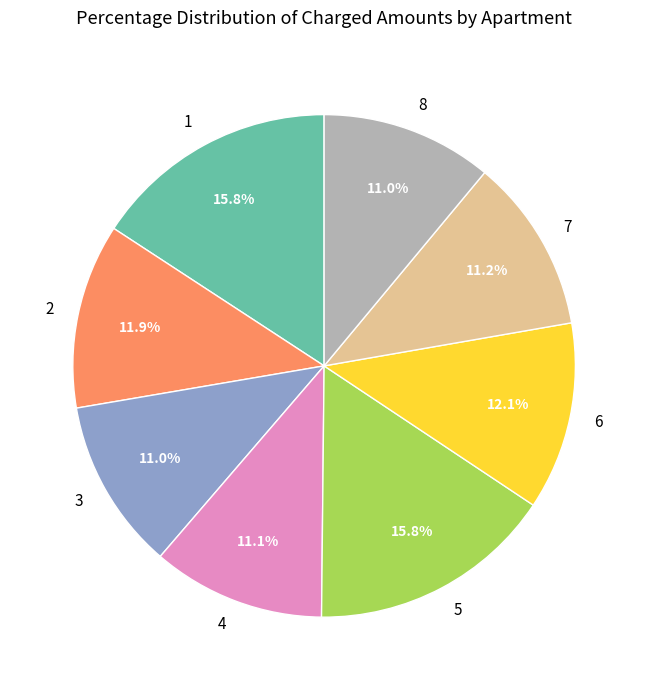

To the nearest percent, what is the combined percentage of 5 and 7?

27%